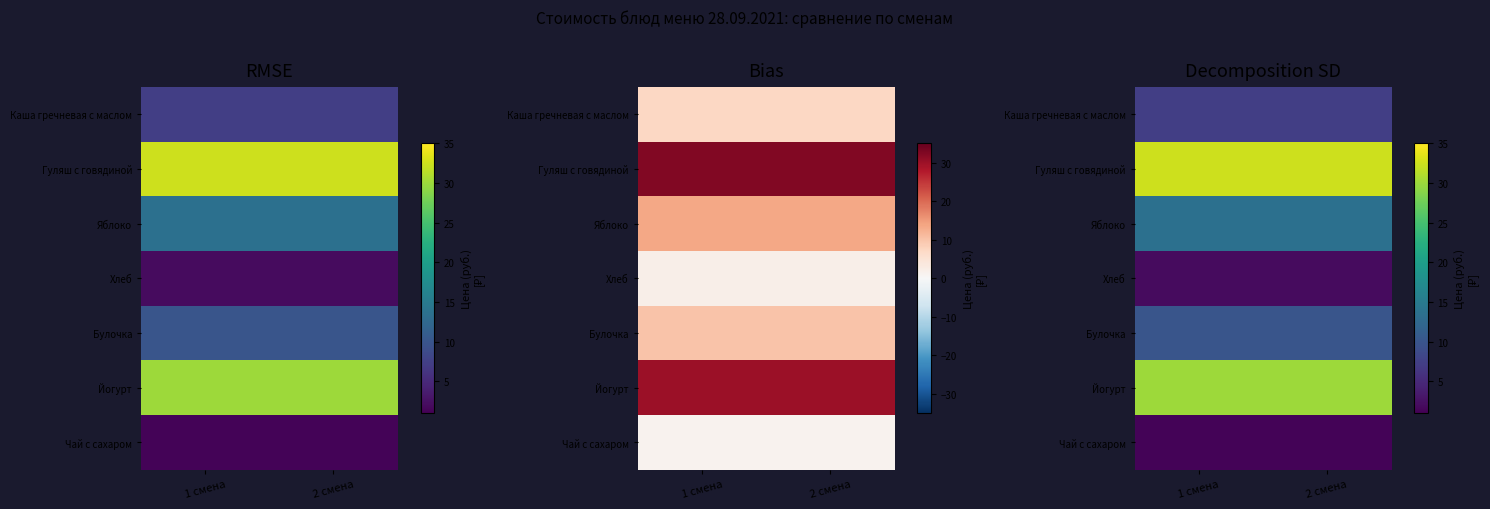

At which category does the chart reach its minimum across all series?

1 смена